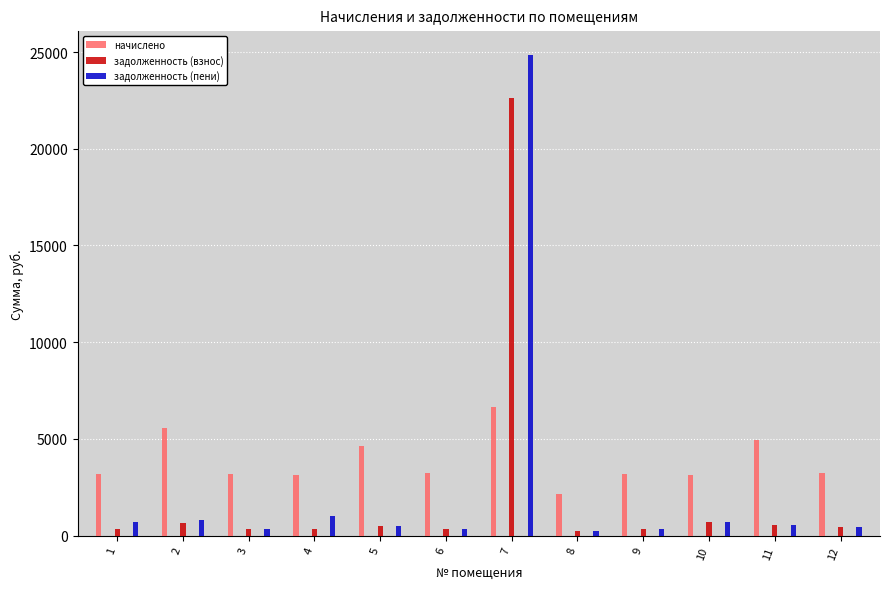

How many groups of bars are there?

12